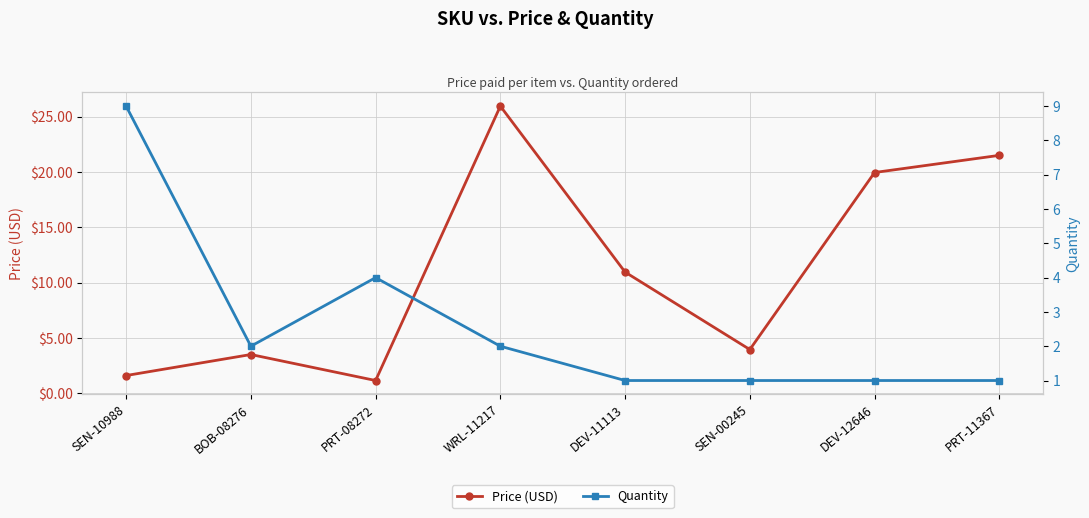

What is the difference between the second highest and minimum values in the Quantity series?

3.0